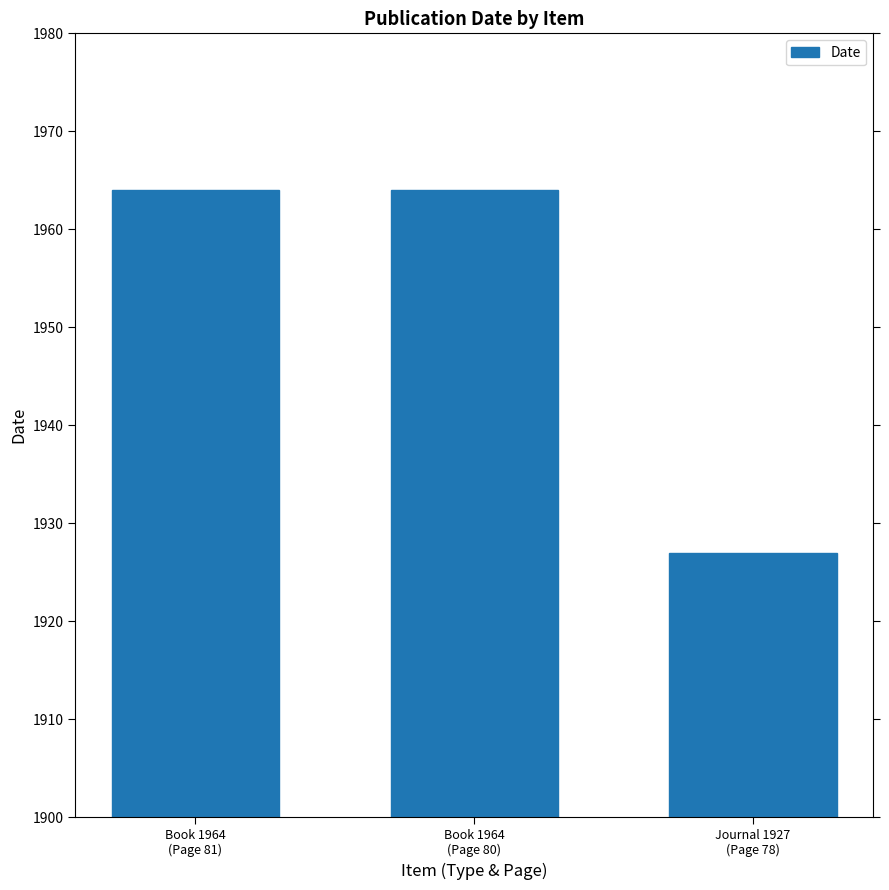

What position from the right is Journal 1927
(Page 78)?

1